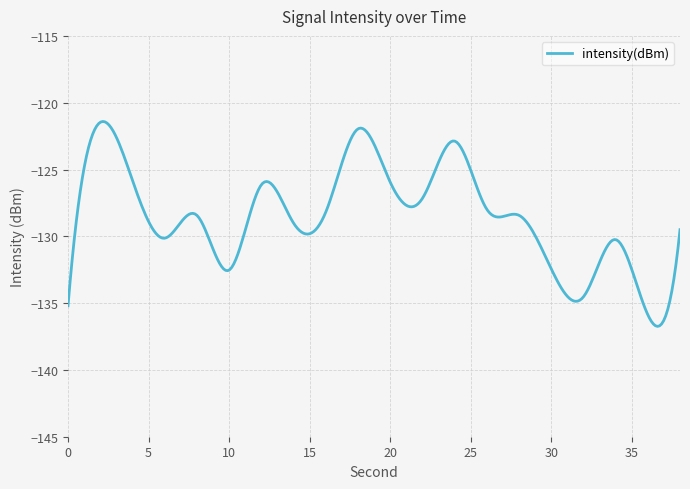

What is the minimum value shown in the chart?

-136.7